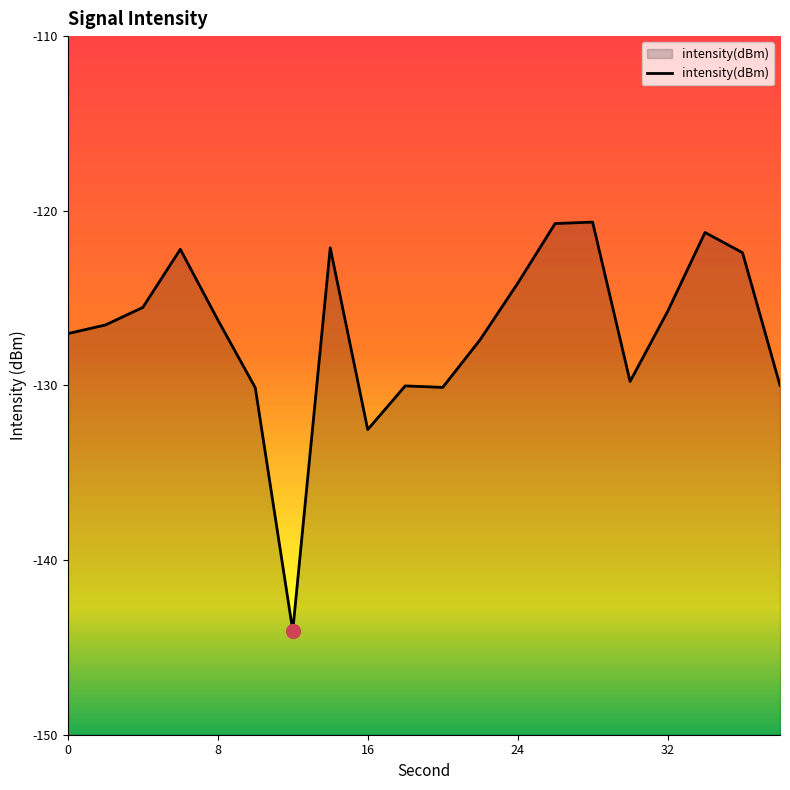

What is the average value?

-126.9